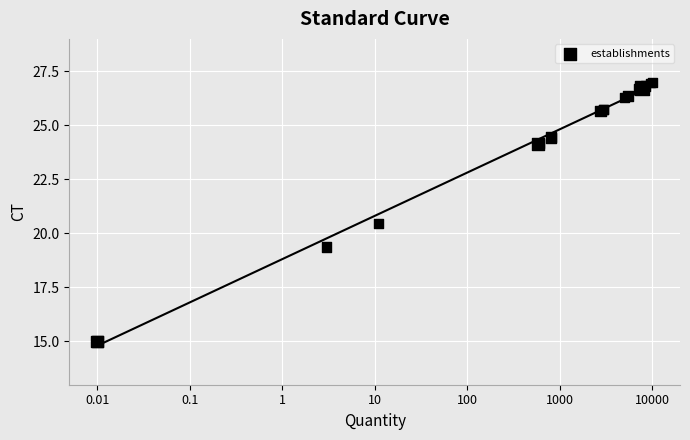

What Y value in the scatter plot is closest to 21?

20.5